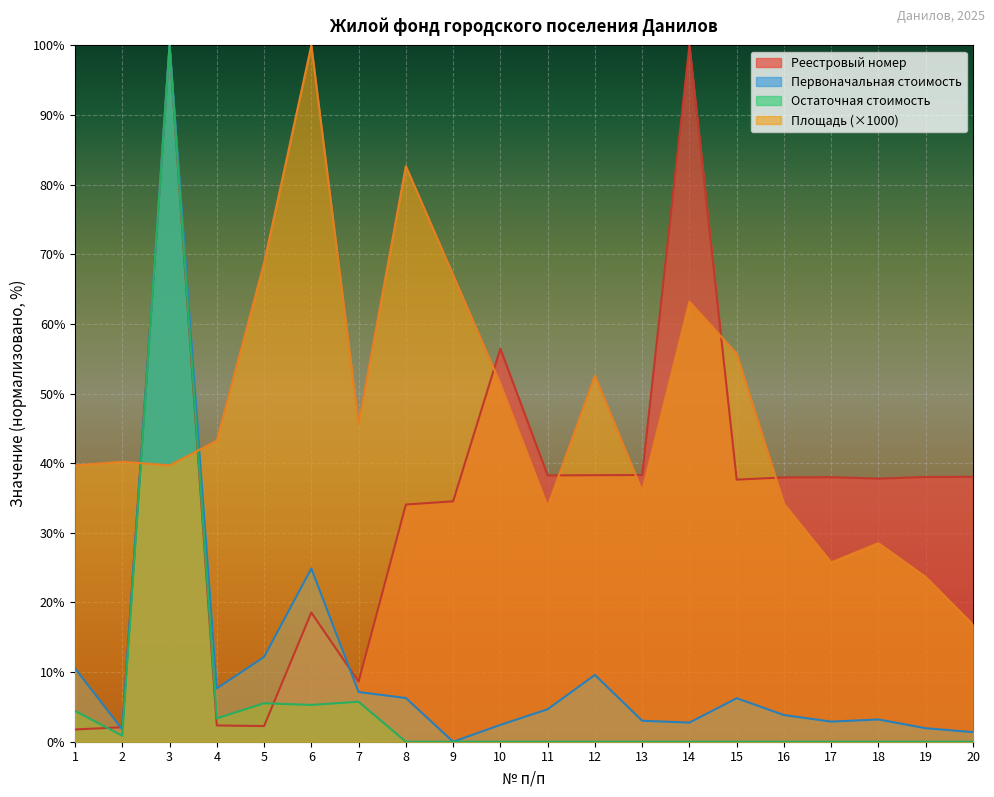

At which category does the chart reach its peak across all series?

14